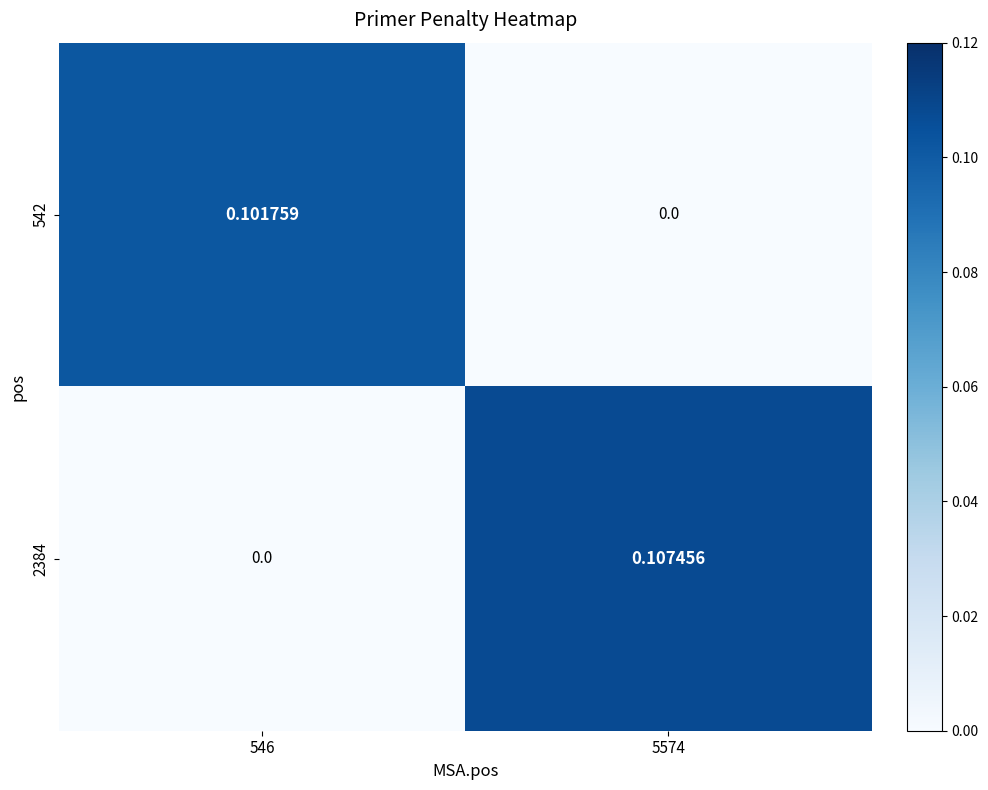

At how many categories does at least one series exceed 0?

2